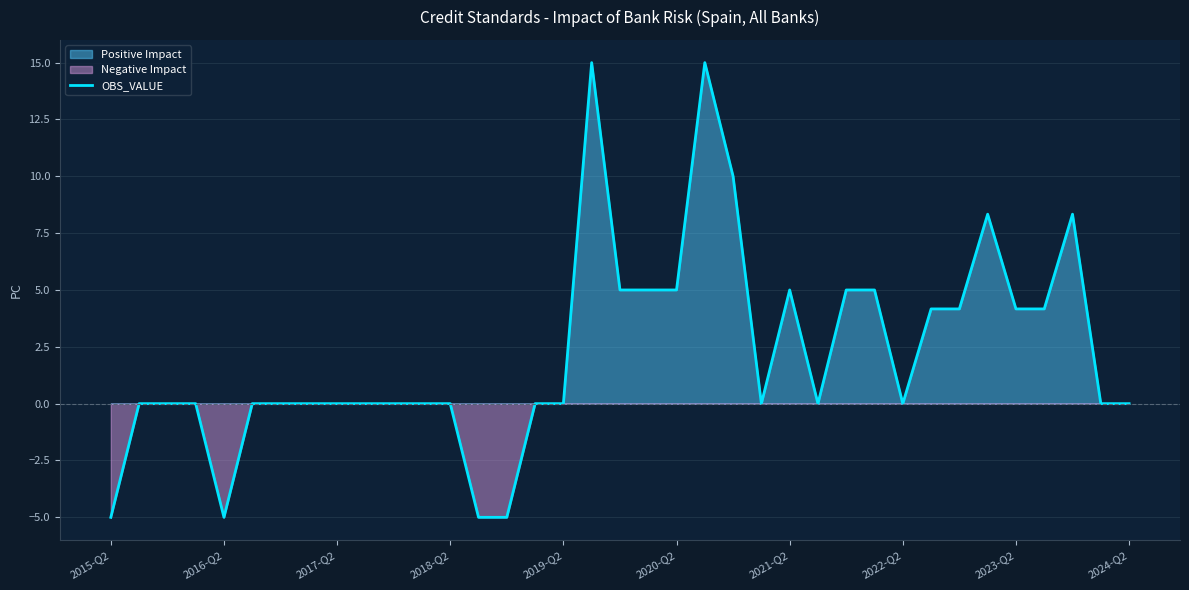

What is the lowest value of the OBS_VALUE series?

-5.0